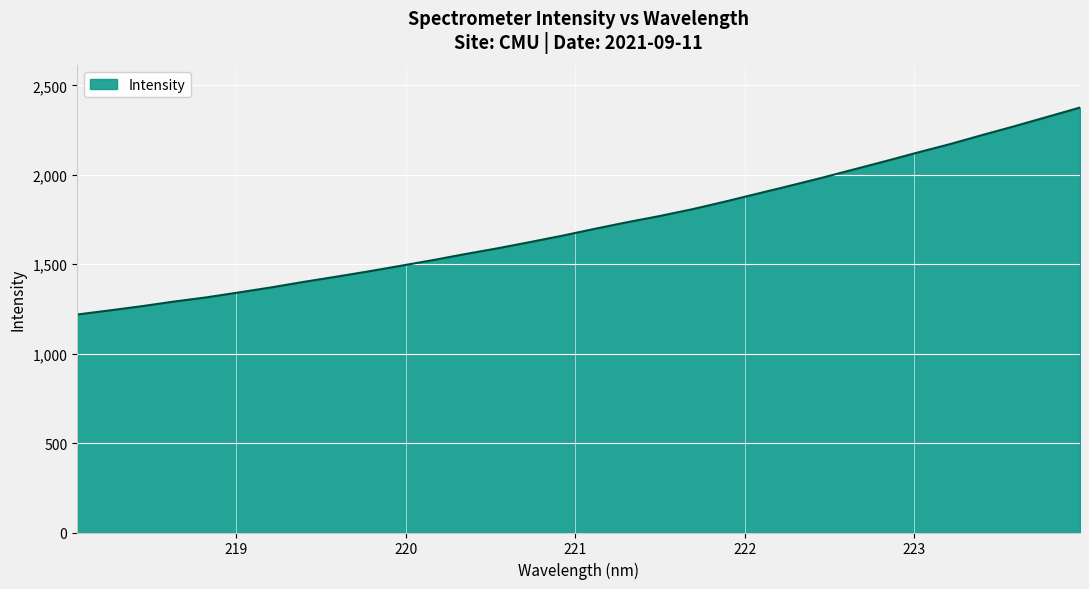

What is the smallest value displayed?

1218.9